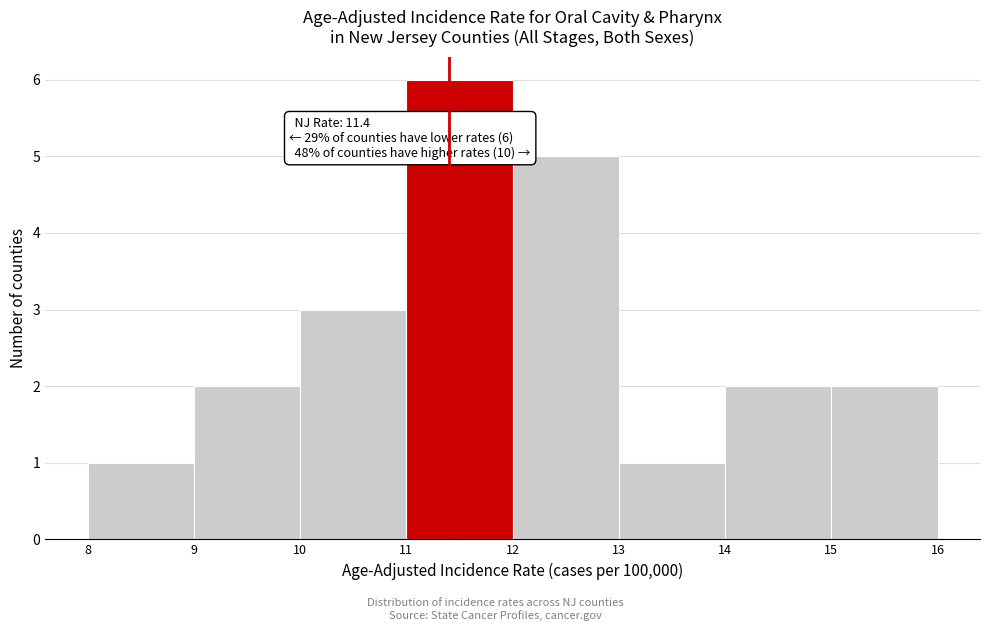

Which range on the x-axis has the tallest bar?

11 to 12